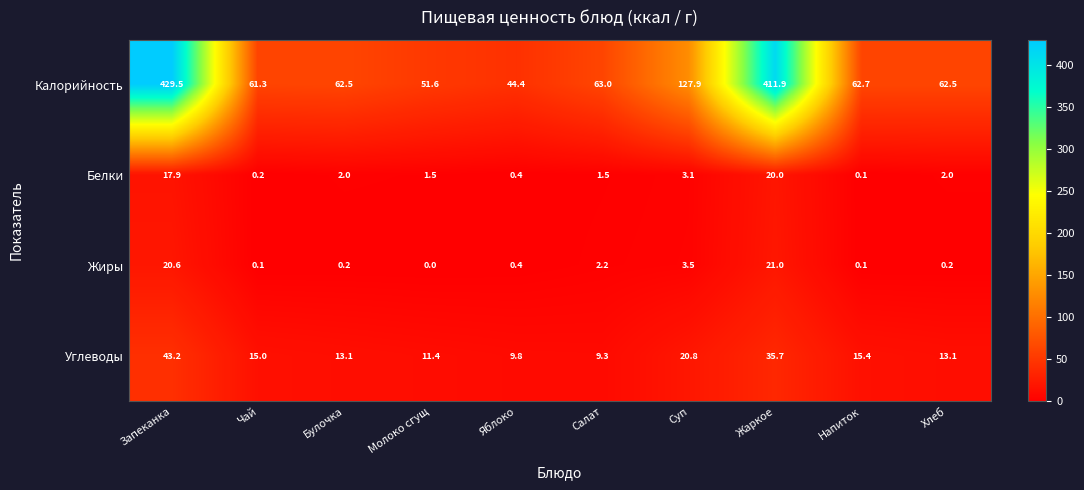

At which category is the sum across all series the highest?

Запеканка